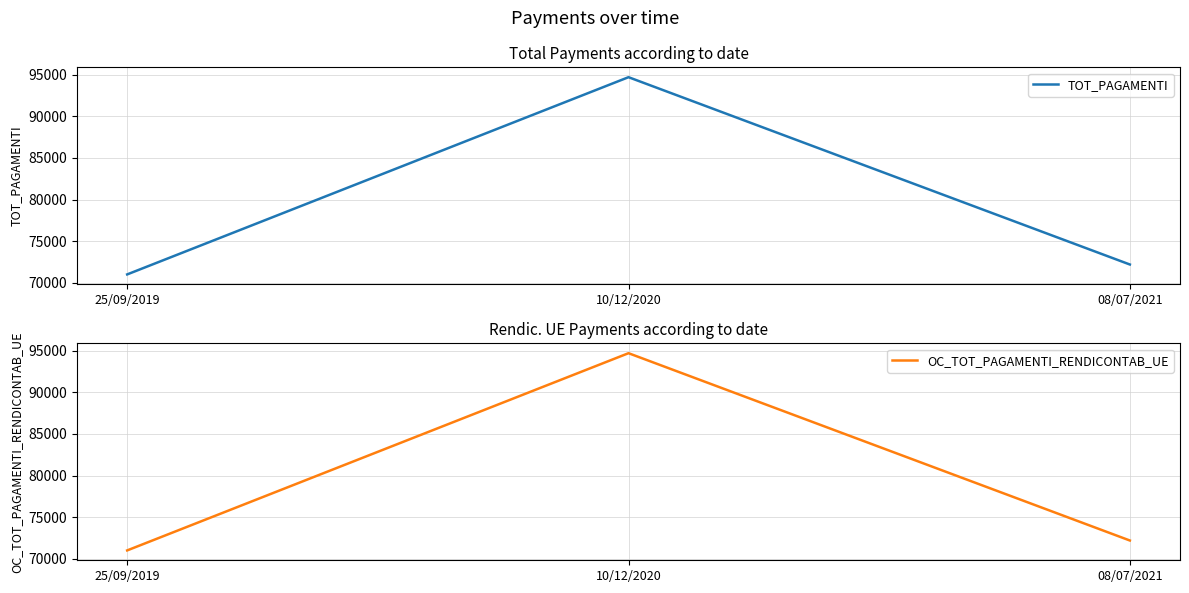

Which series has the largest total across all categories?

TOT_PAGAMENTI